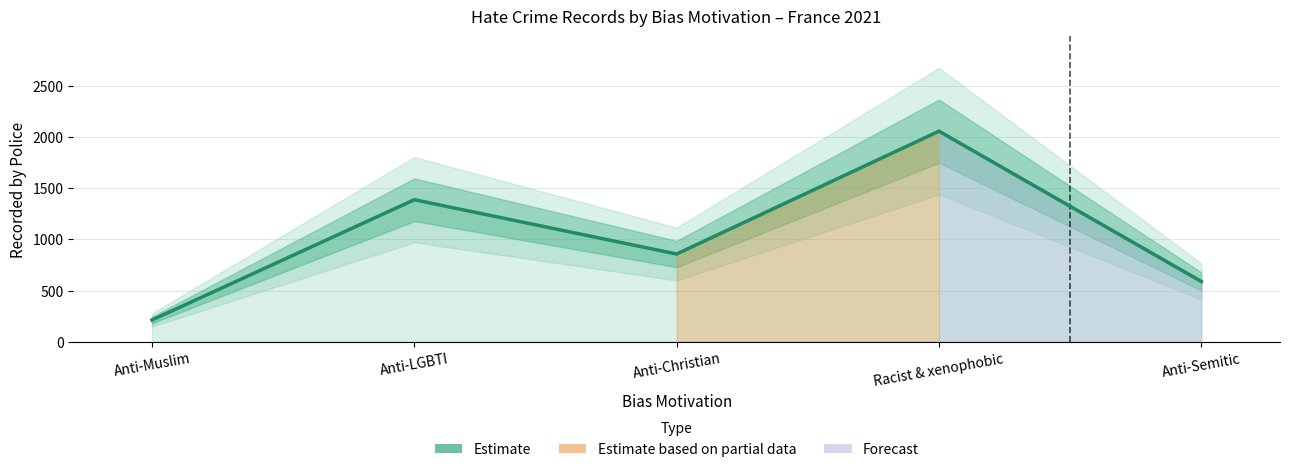

Reading right to left, what are all the values shown in this chart?

589	2056	857	1387	213